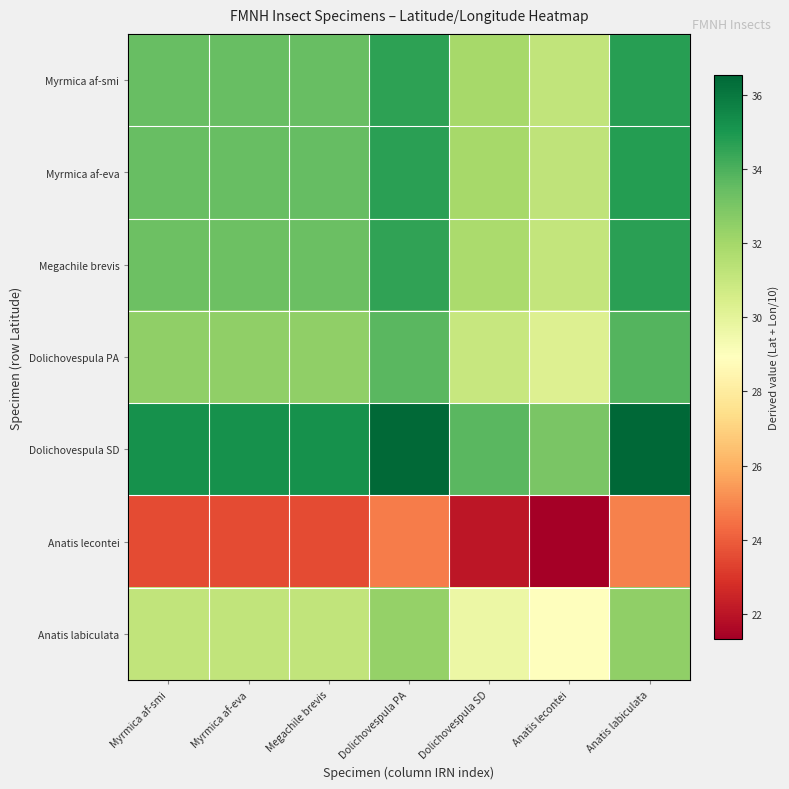

Which series has the largest total across all categories?

Dolichovespula SD